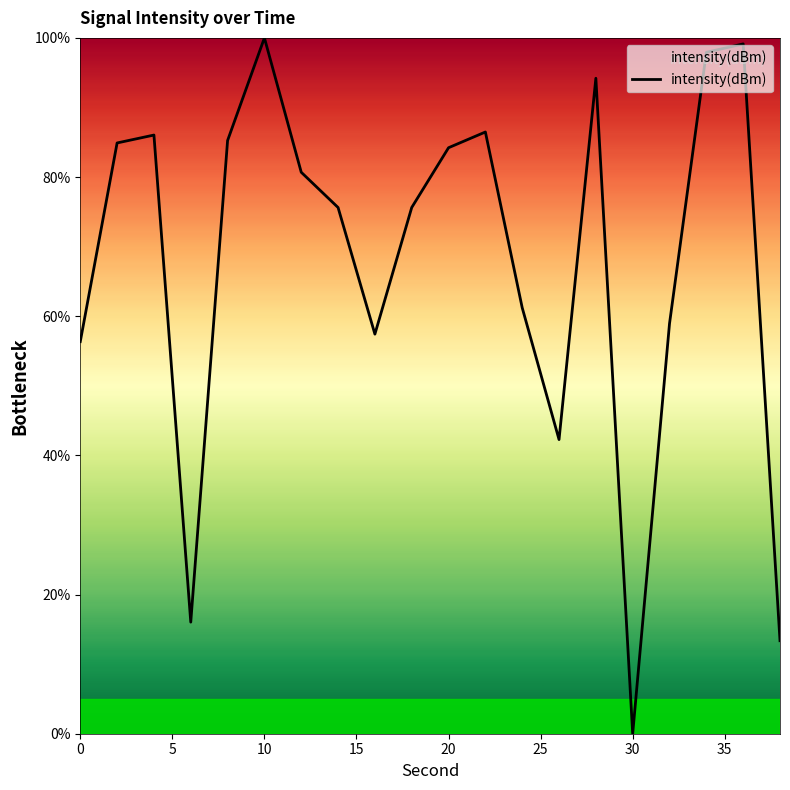

How many lines are shown in the chart?

1